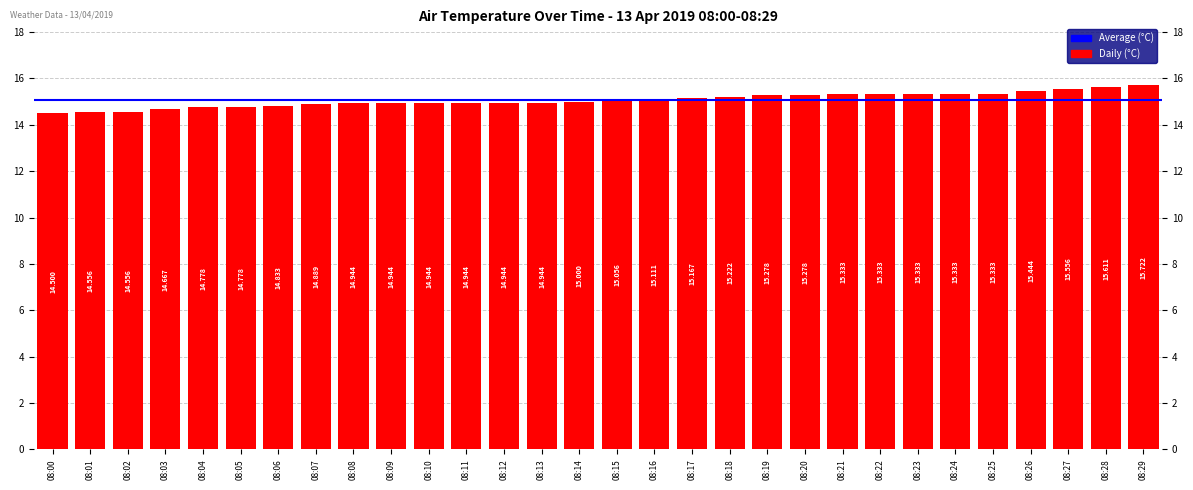

Is it true that the value at 08:05 is 5.0?

False